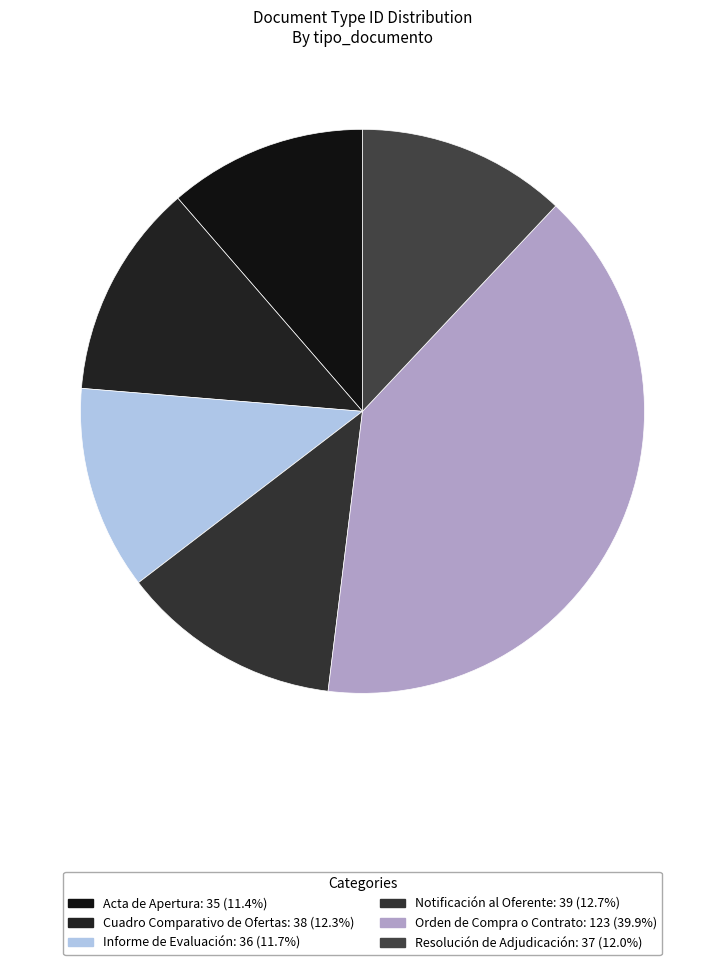

How many segments does this pie chart have?

6